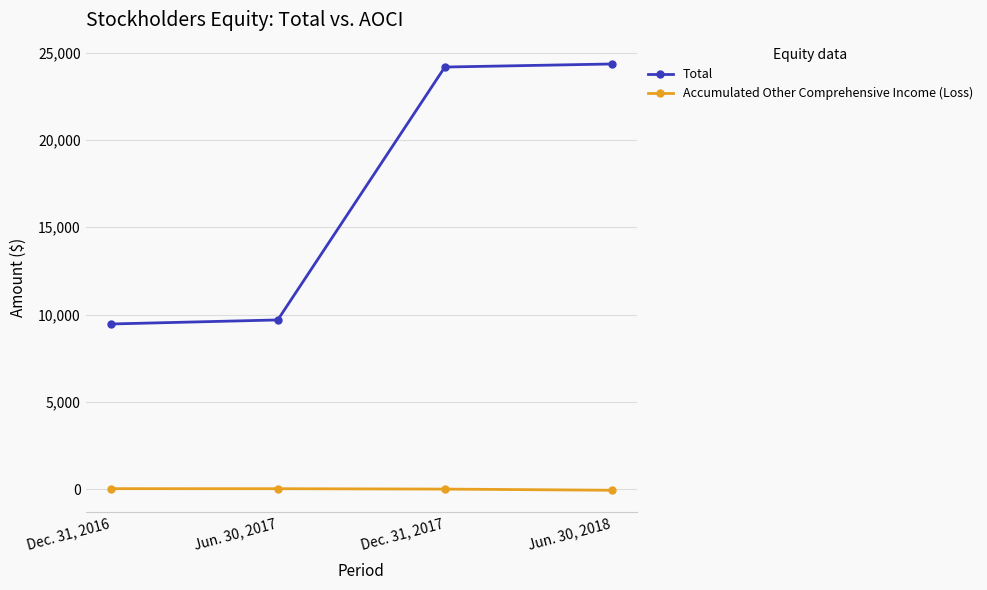

Rank the series by their average value, from highest to lowest.

Total, Accumulated Other Comprehensive Income (Loss)